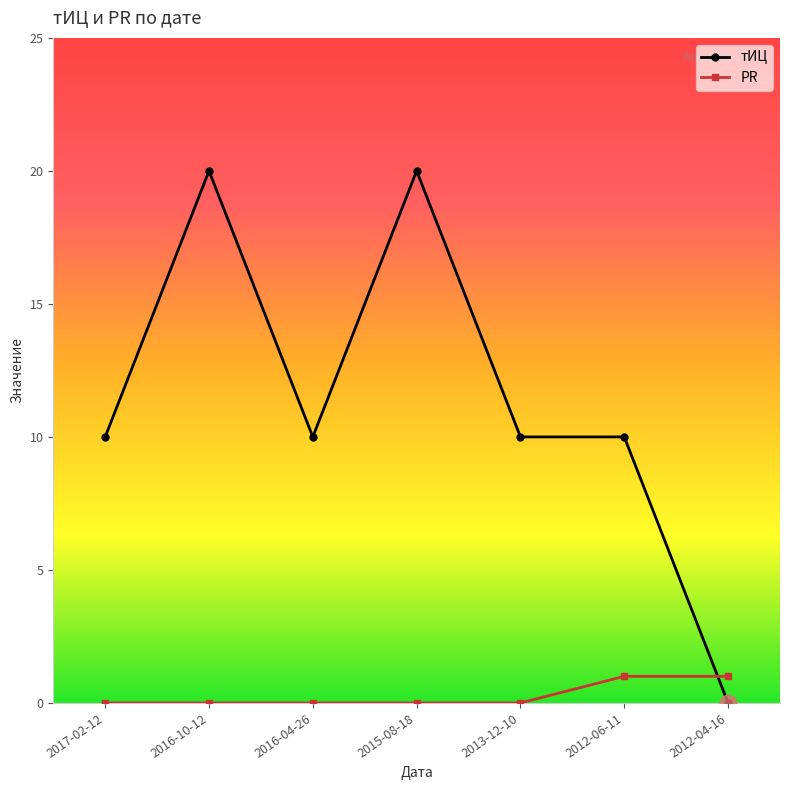

How many values in тИЦ are above zero?

6